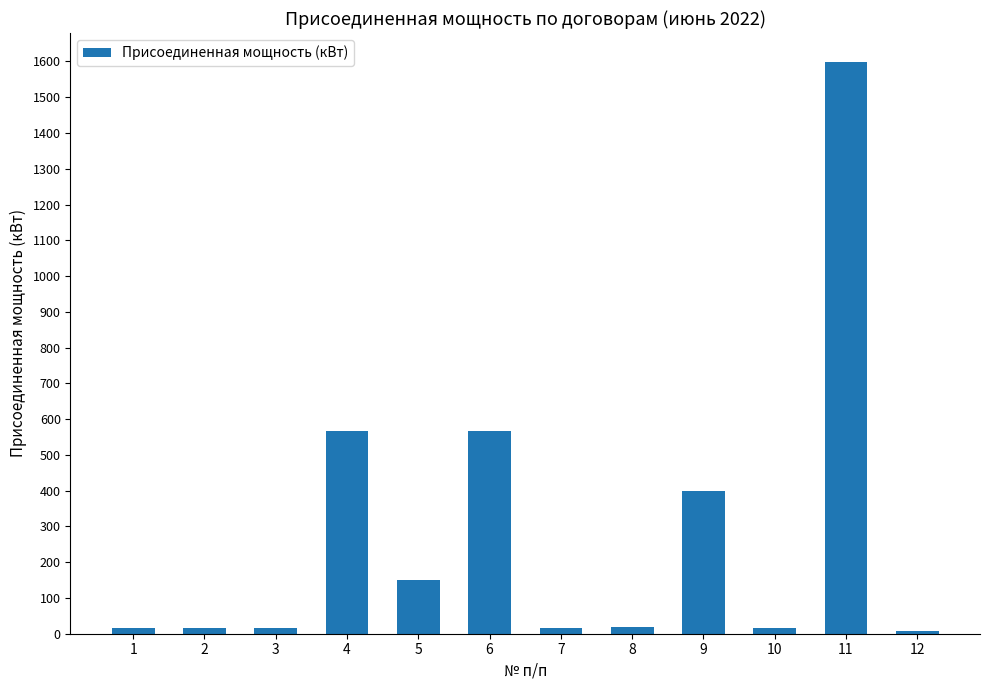

What is the difference between the values at 8 and 6?

549.1